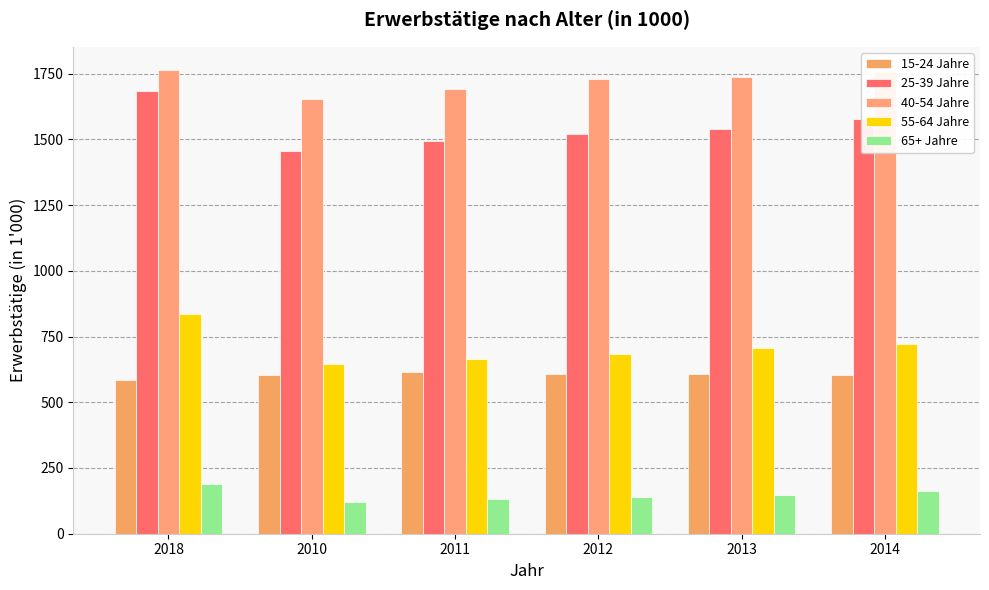

What is the difference between the maximum and minimum values in the 55-64 Jahre series?

190.1